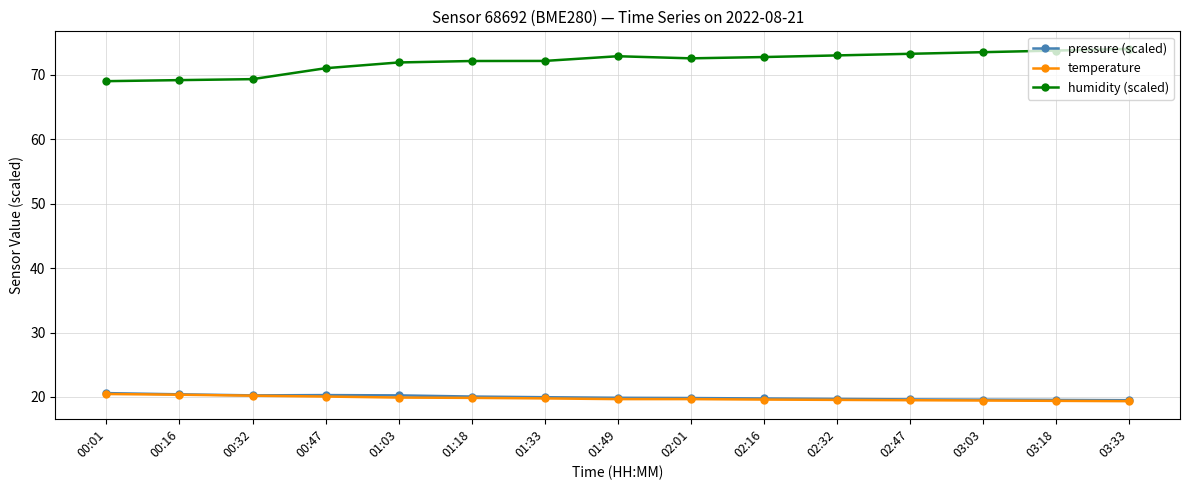

What is the value of the pressure (scaled) point at the 10th from the left?

19.8